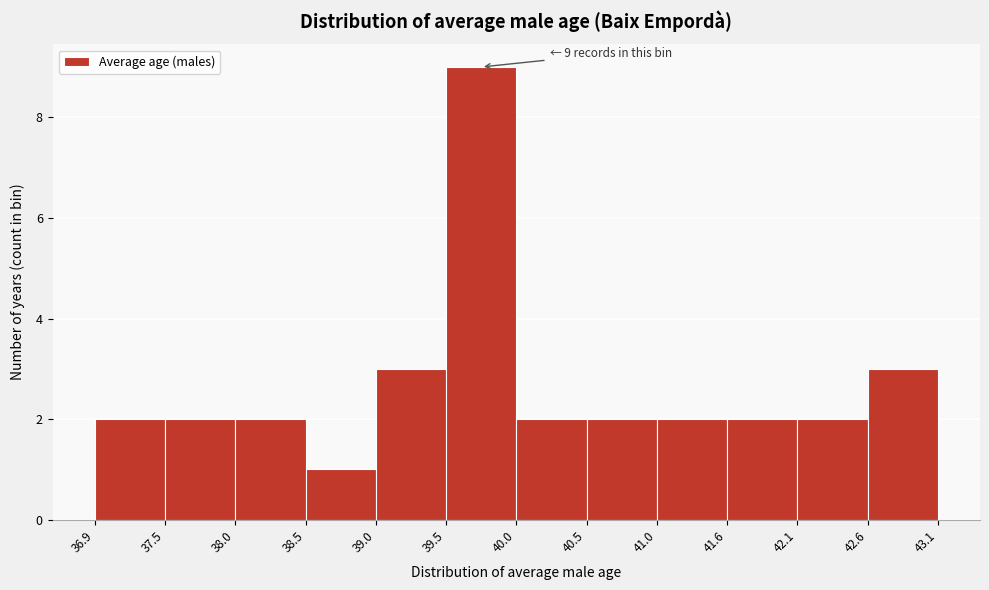

Over which range of the x-axis is the bar tallest?

39.5 to 40.0